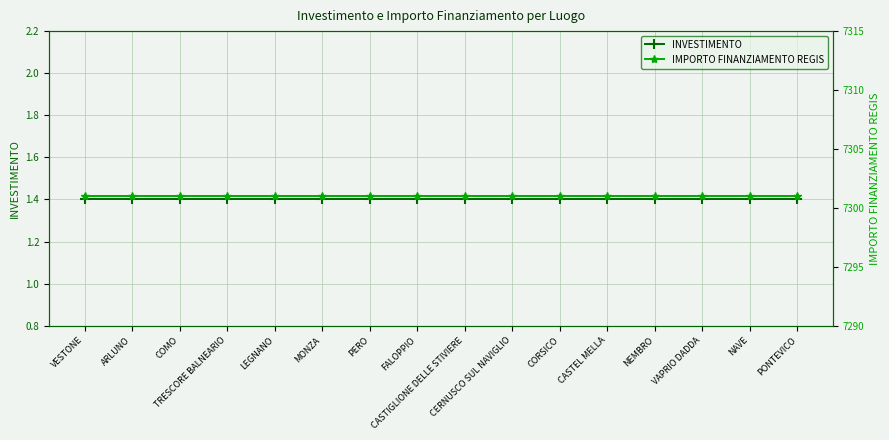

What is the sum of the INVESTIMENTO values at PONTEVICO and FALOPPIO?

2.8